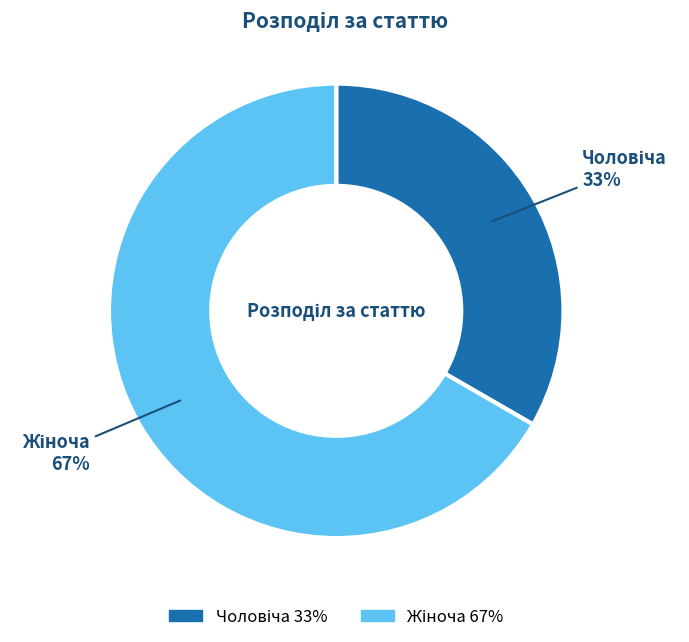

To the nearest percent, what is the average slice percentage?

50%